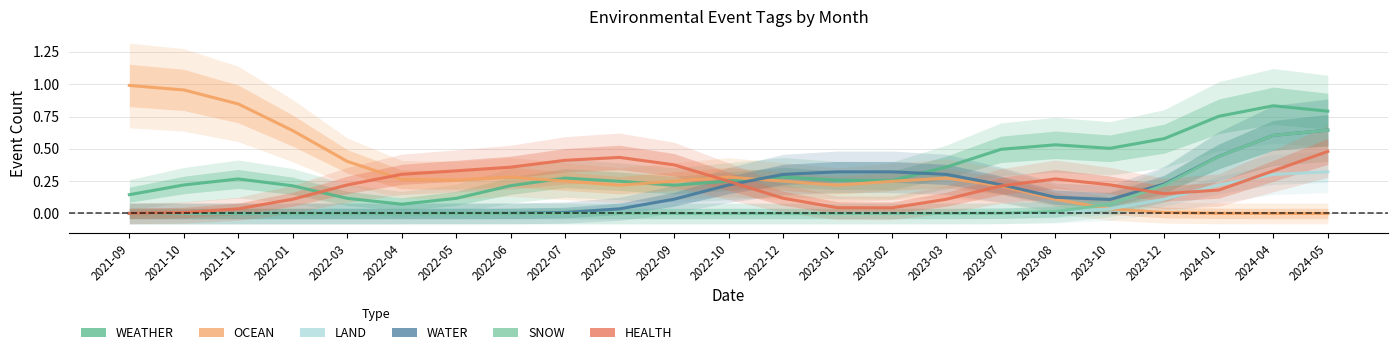

What is the difference between the second highest and minimum values in the HEALTH series?

0.4